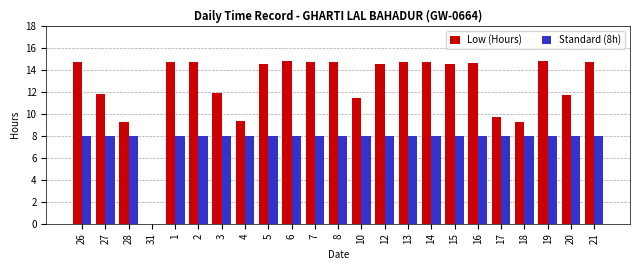

What is the total value across all series at 2?

22.7